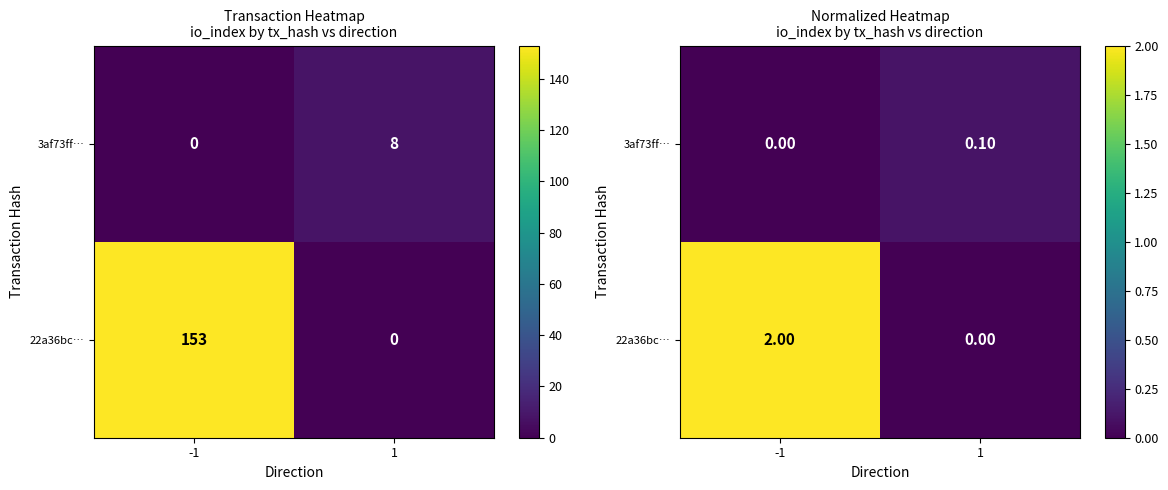

Which has a higher value, -1 or 1?

-1